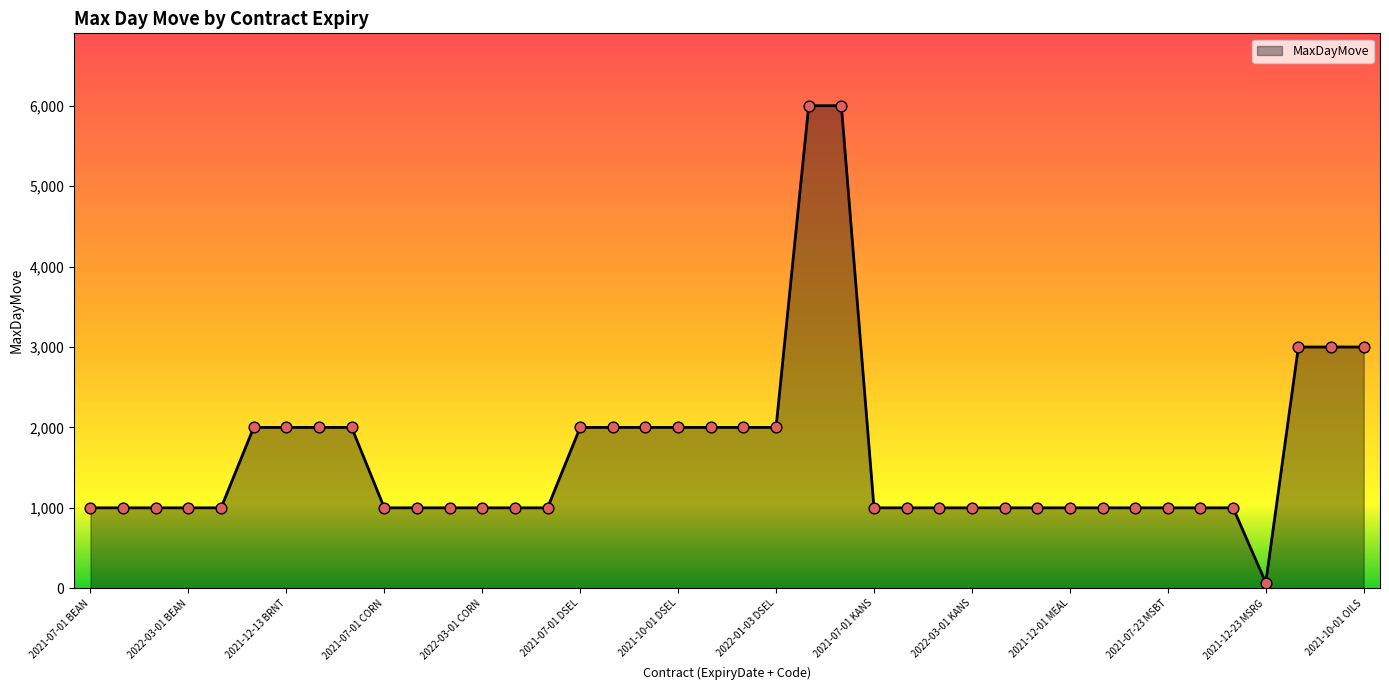

What is the greatest value displayed?

6000